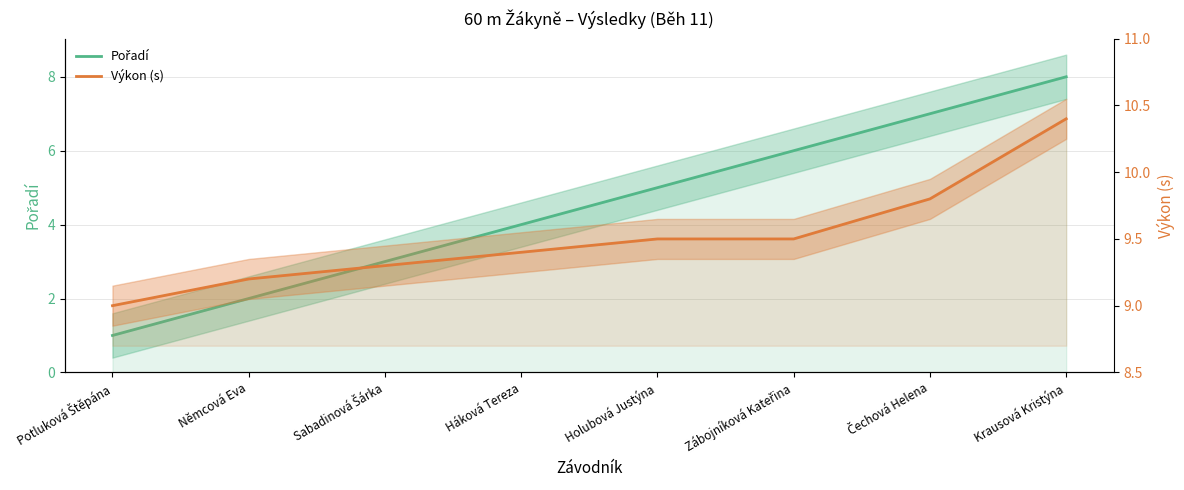

Reading left to right, extract all data points from this chart.

Pořadí: Potluková Štěpána=1.0	Němcová Eva=2.0	Sabadinová Šárka=3.0	Háková Tereza=4.0	Holubová Justýna=5.0	Zábojníková Kateřina=6.0	Čechová Helena=7.0	Krausová Kristýna=8.0
Výkon (s): Potluková Štěpána=9.0	Němcová Eva=9.2	Sabadinová Šárka=9.3	Háková Tereza=9.4	Holubová Justýna=9.5	Zábojníková Kateřina=9.5	Čechová Helena=9.8	Krausová Kristýna=10.4